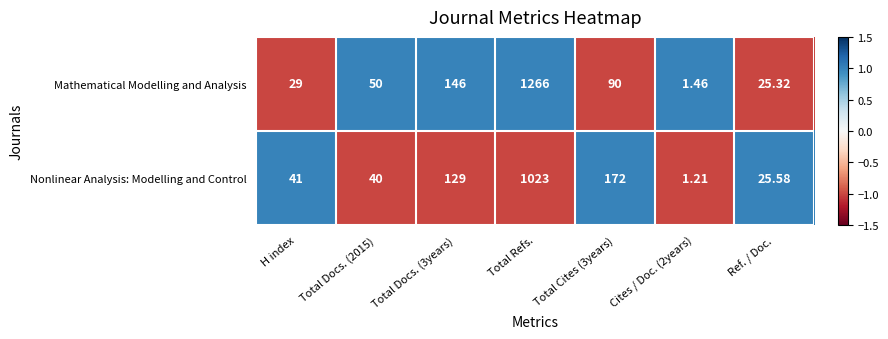

At Total Docs. (2015), list the series in order from largest to smallest.

Mathematical Modelling and Analysis, Nonlinear Analysis: Modelling and Control